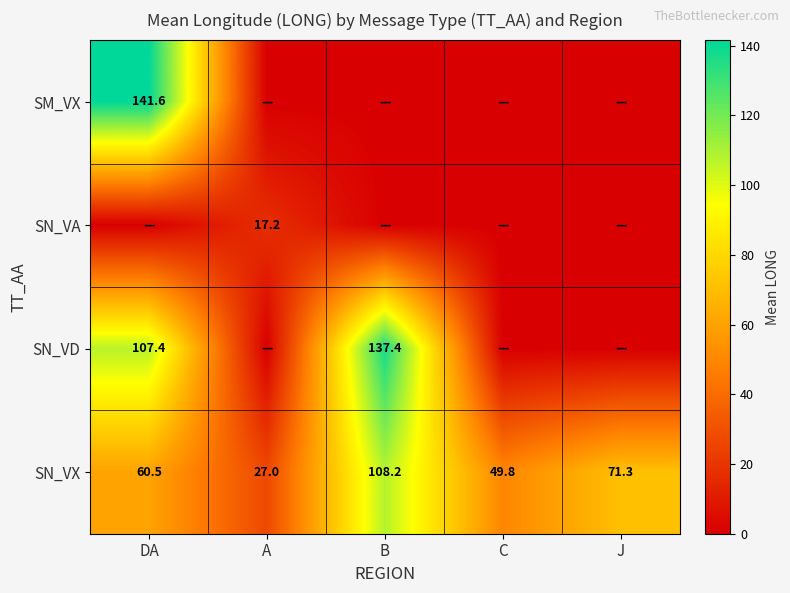

Where is SN_VX nearest to the value 67?

J